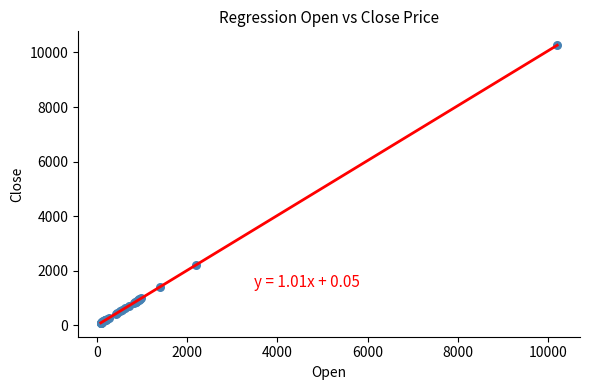

What Y value in the scatter plot is closest to 5174?

2192.3